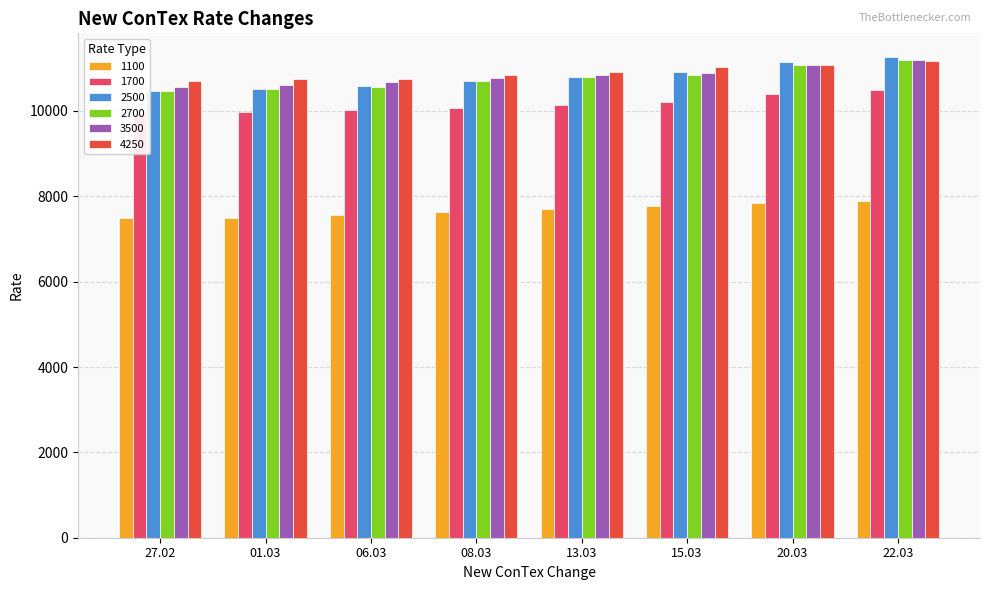

Which series has the largest total across all categories?

4250